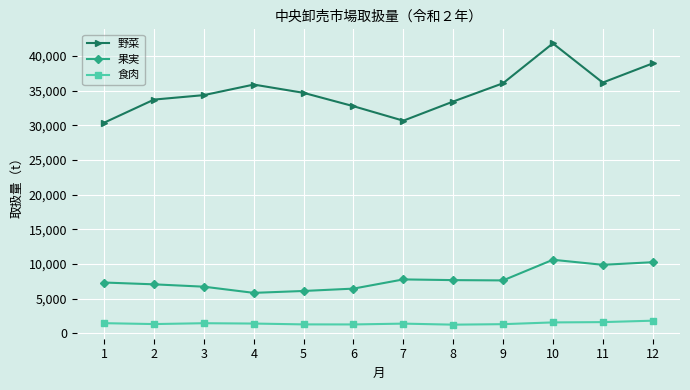

How many data points does each series have?

12